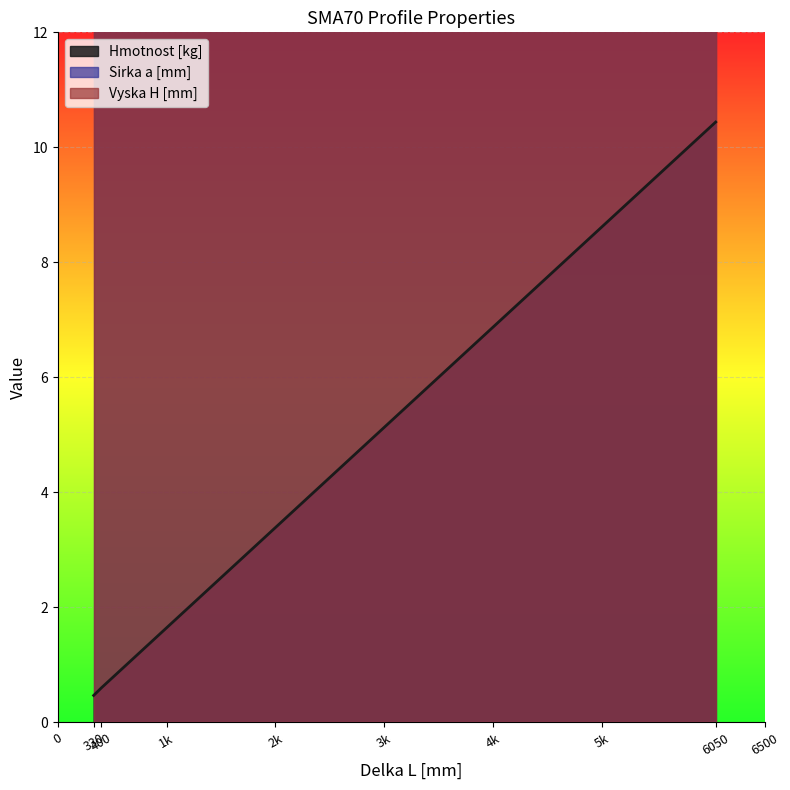

Which label corresponds to the smallest value in the chart?

330